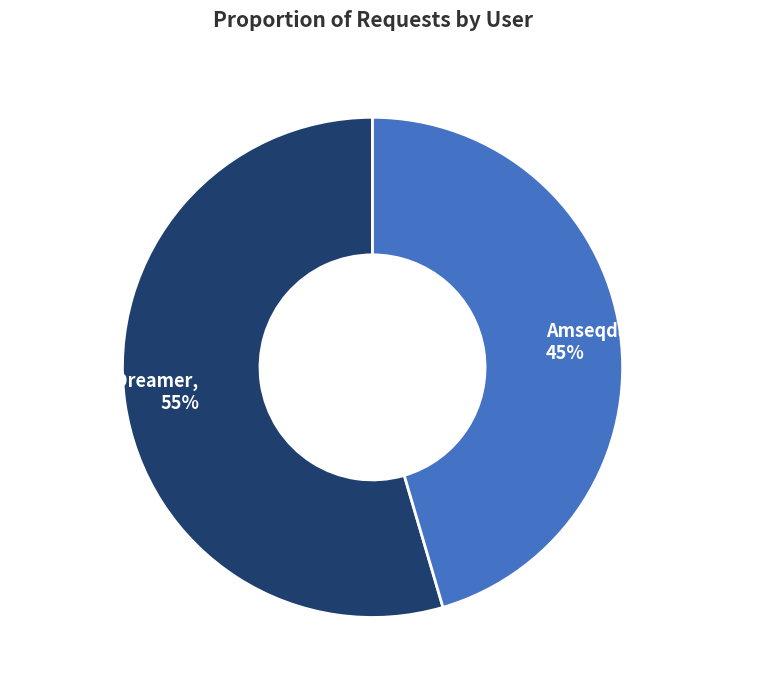

What is the smallest slice in the pie chart?

Amseqdac:Arseny1992